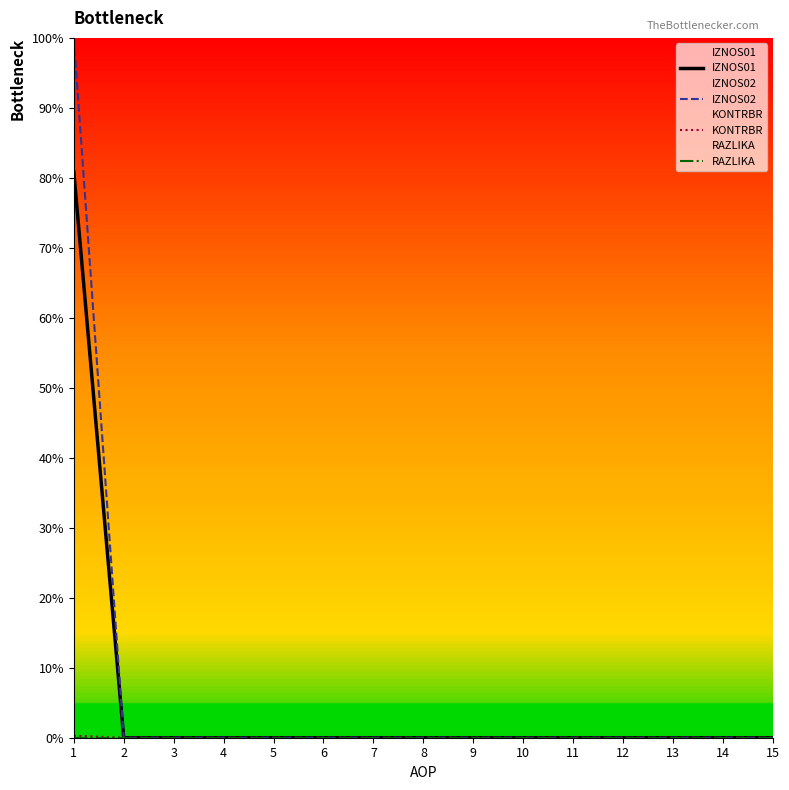

The value of KONTRBR at 4 is 0.0. True or false?

True